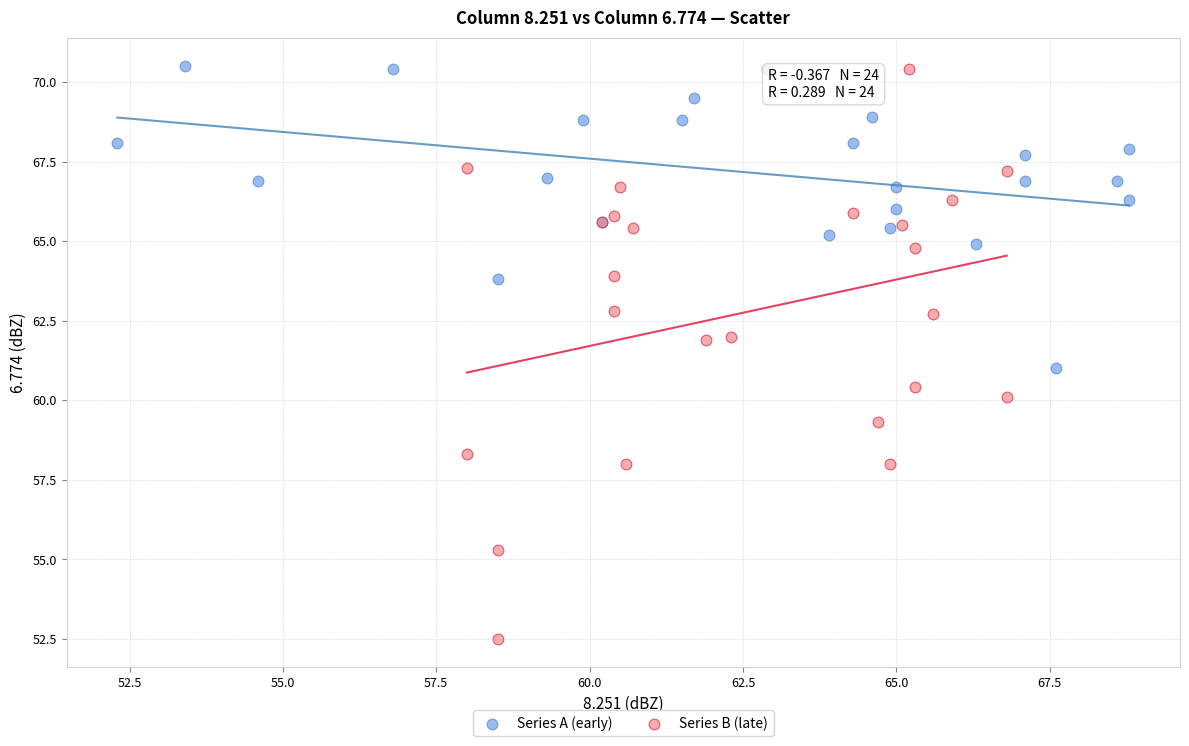

Which series reaches the minimum Y coordinate?

Series B (late)